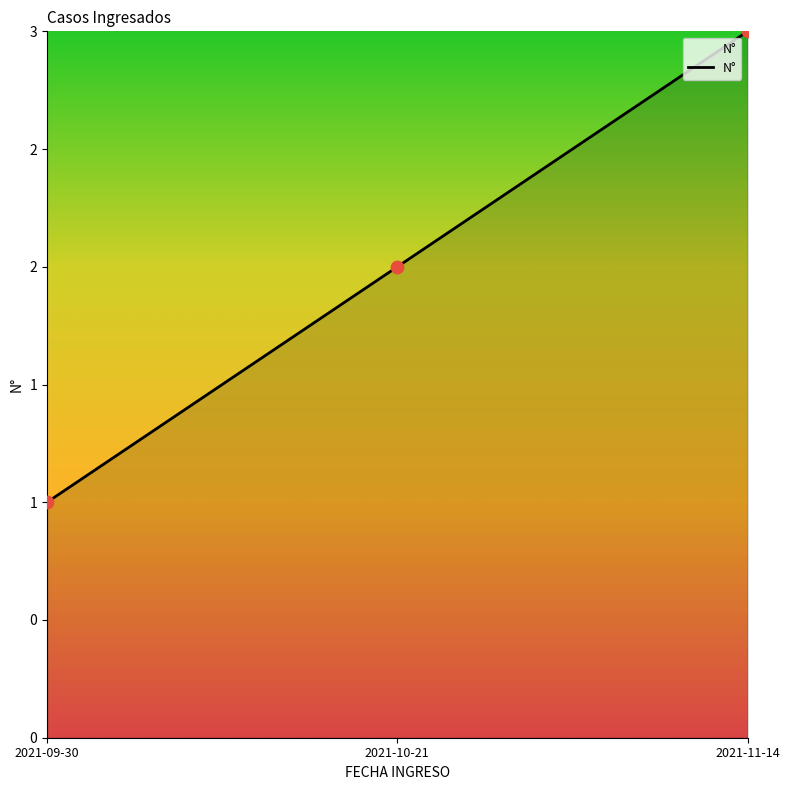

Between 2021-11-14 and 2021-10-21, which is larger?

2021-11-14